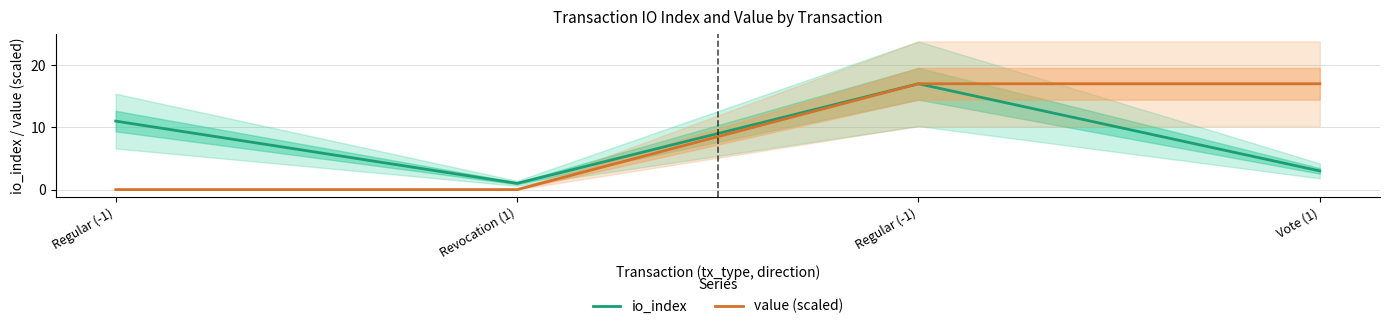

Does the chart have visible grid lines?

Yes